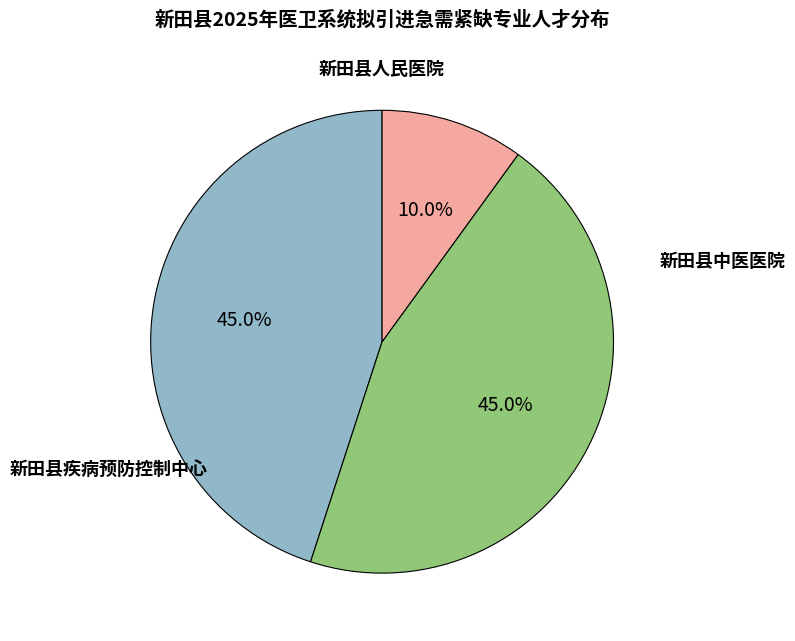

Is there a majority slice in this chart?

No